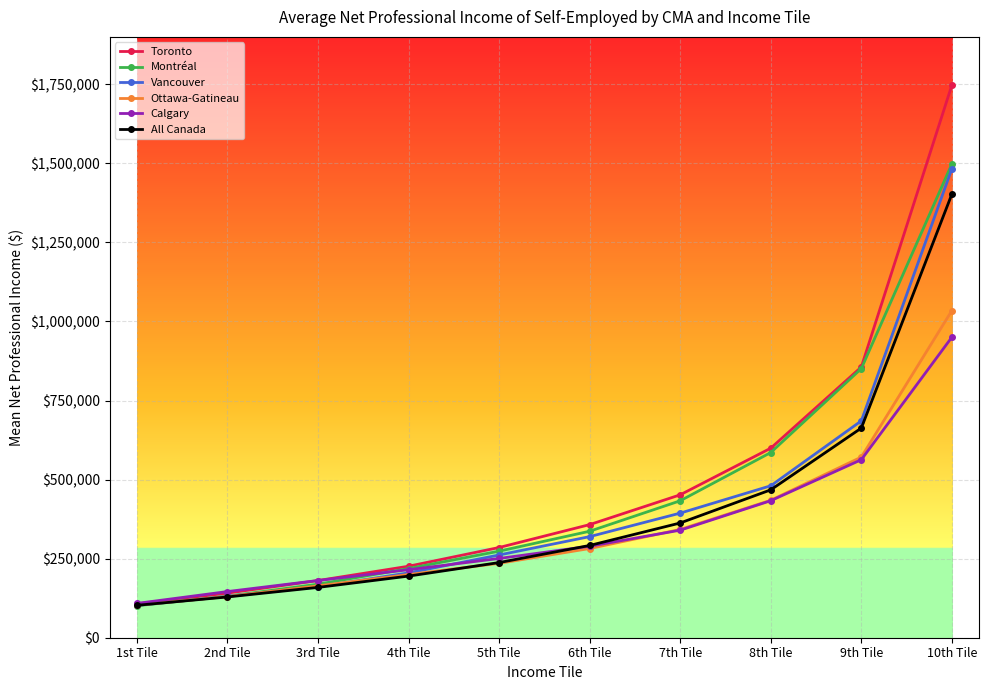

How many lines are shown in the chart?

6